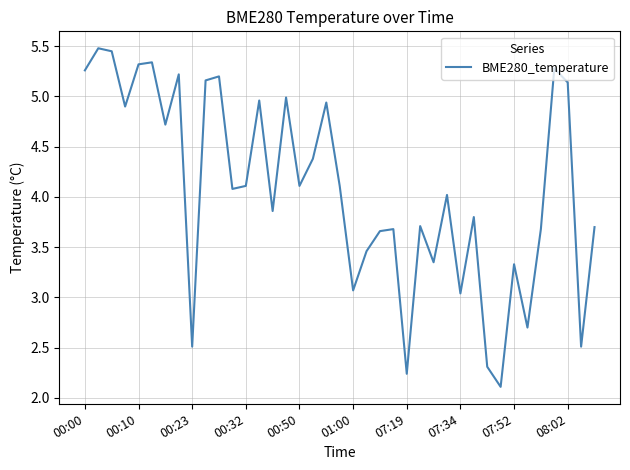

What is the minimum value shown in the chart?

2.1